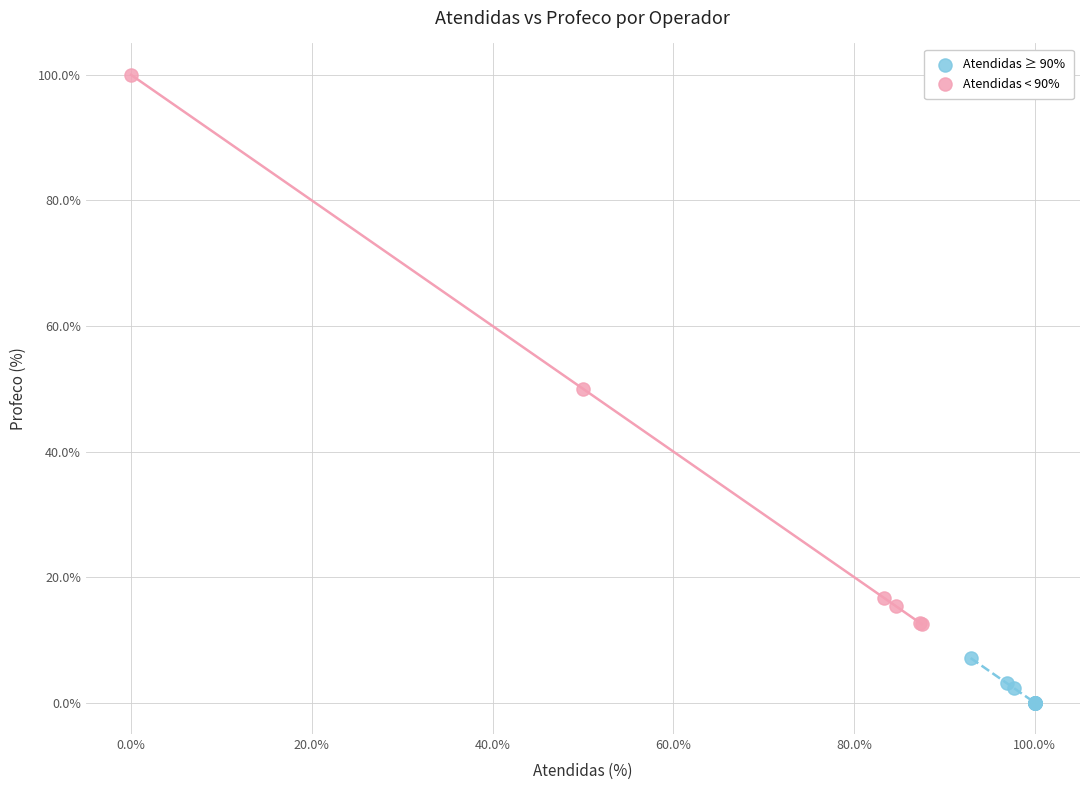

Which series contains the lowest Y value?

Atendidas ≥ 90%